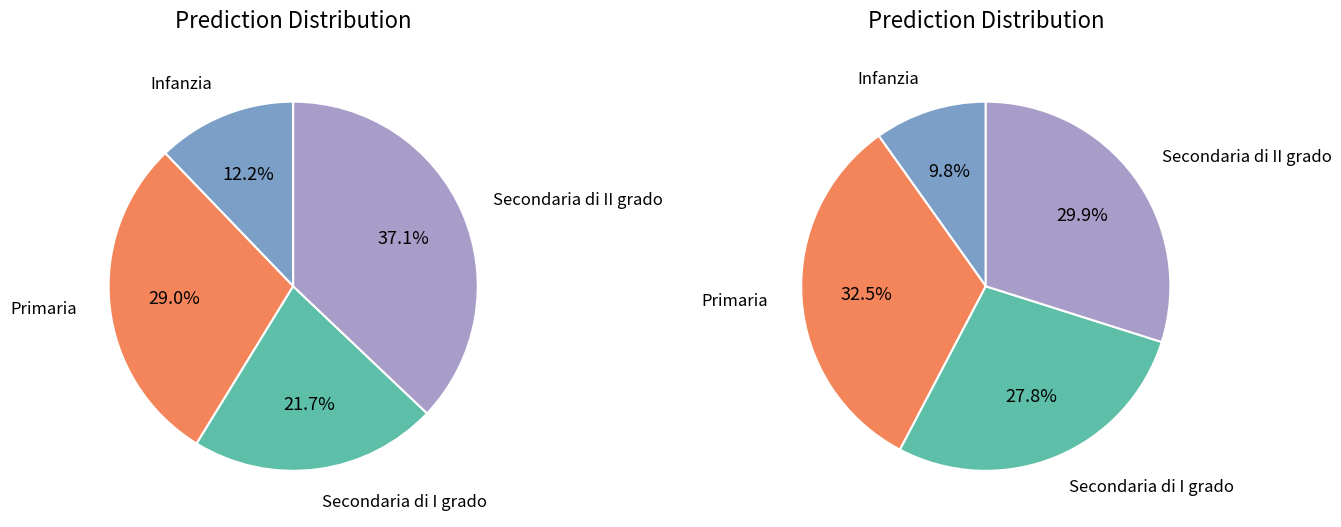

Which category has the smallest portion of the pie?

Infanzia